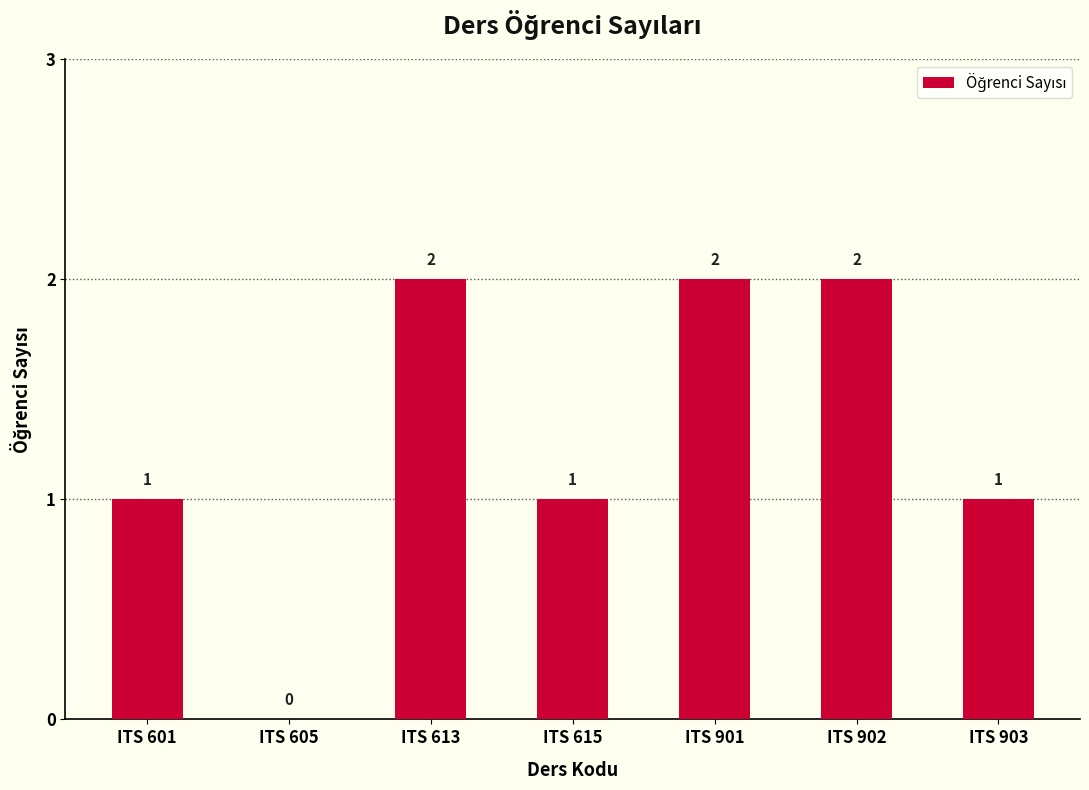

Count the number of data series in this chart.

1